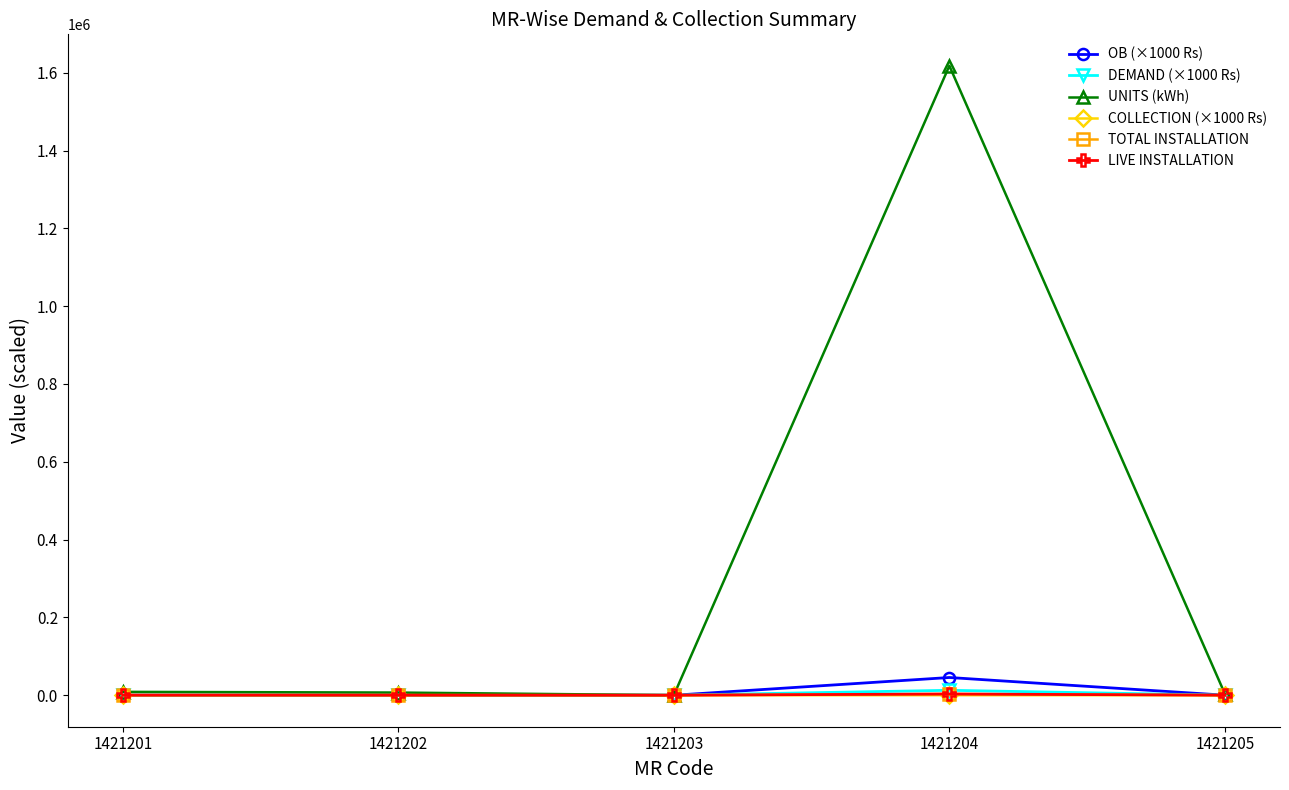

At which label does OB (×1000 Rs) first exceed 27?

1421201